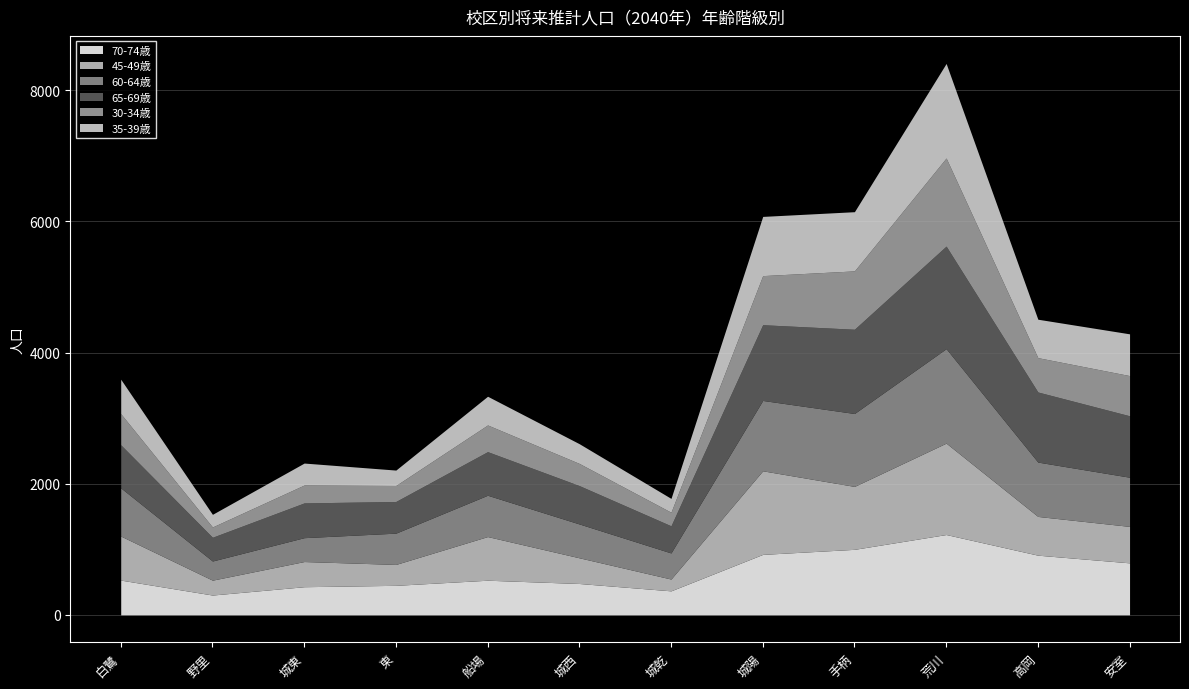

Which series has the widest spread of values?

35-39歳